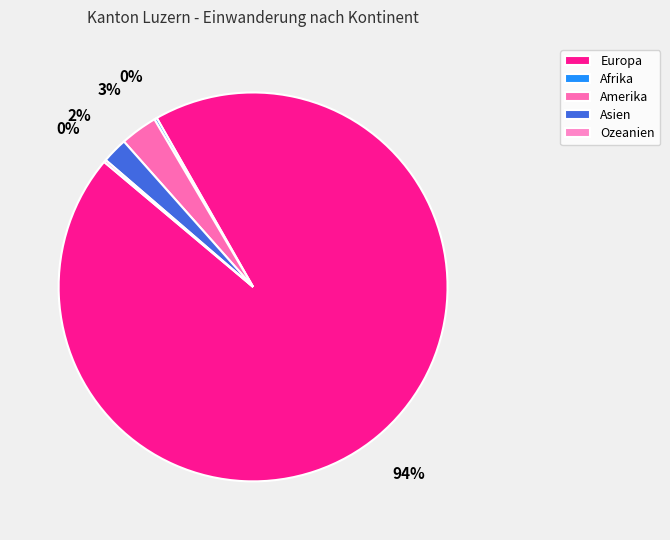

Is it true that Europa is 99% of the pie?

False